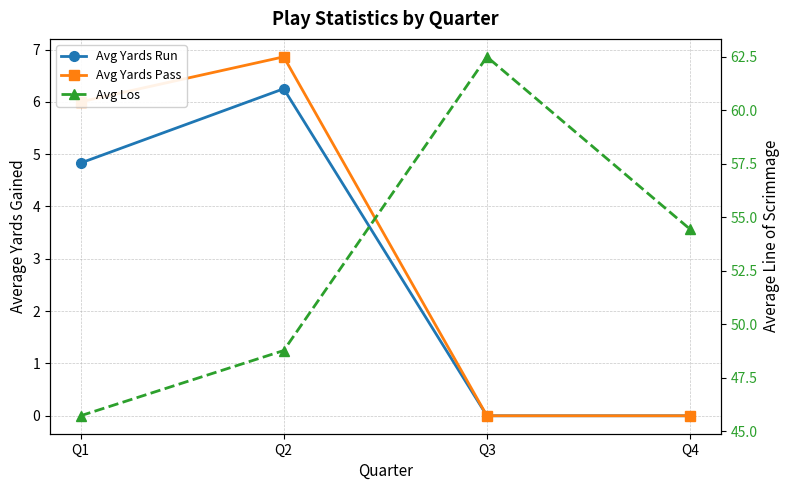

What is the greatest value displayed?

62.5